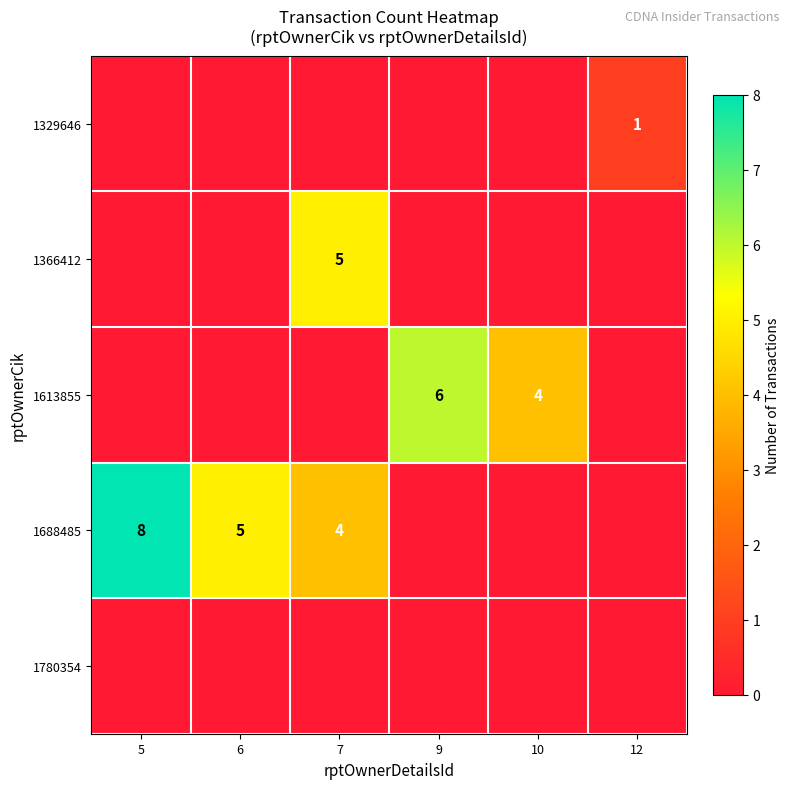

True or false: 1613855 has a value of 7 at 10.

False